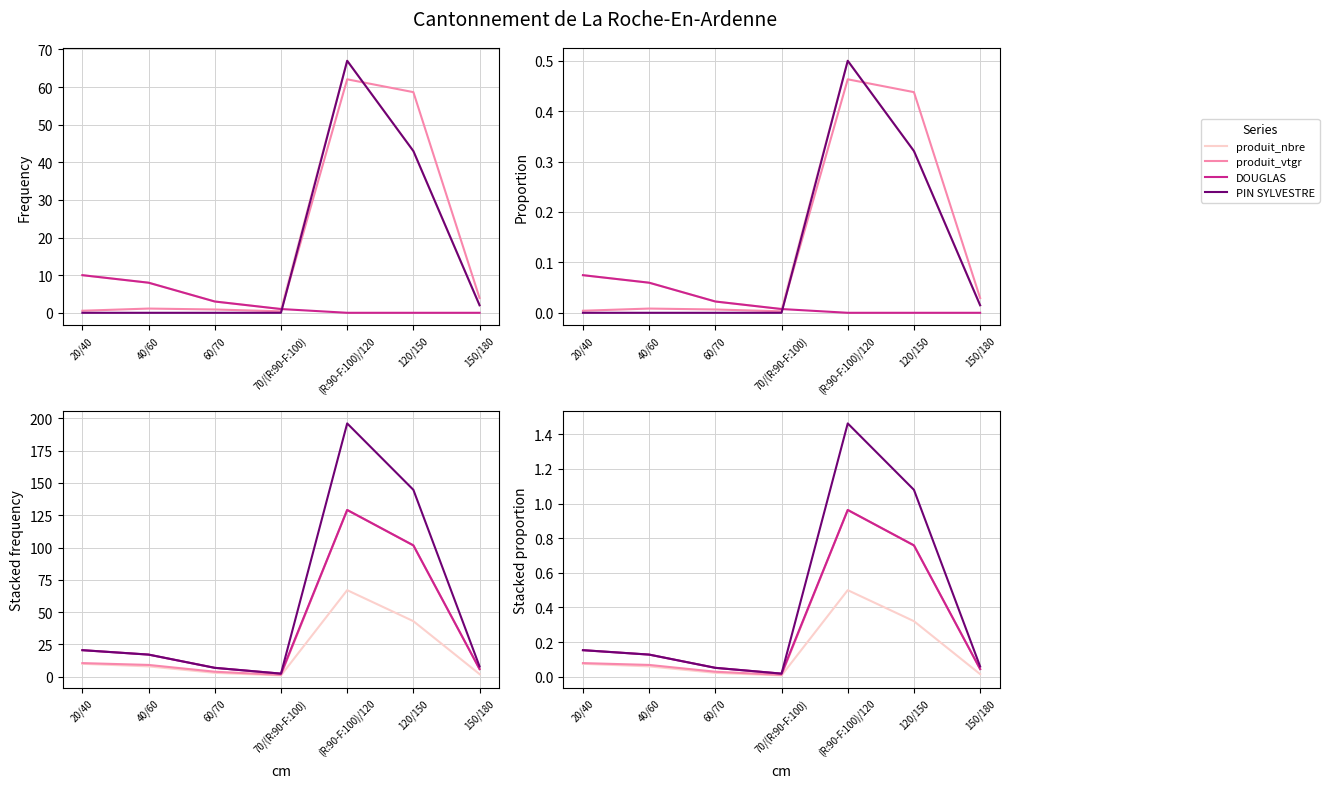

List the series in order of their peak value, highest first.

PIN SYLVESTRE, produit_vtgr, DOUGLAS, produit_nbre